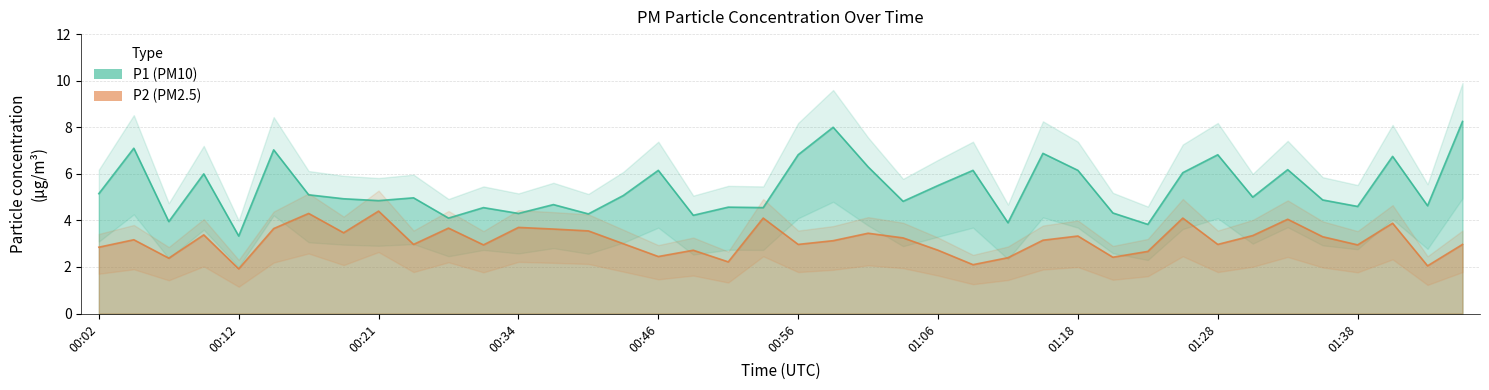

What value does the P2 series have at 00:09?

3.4